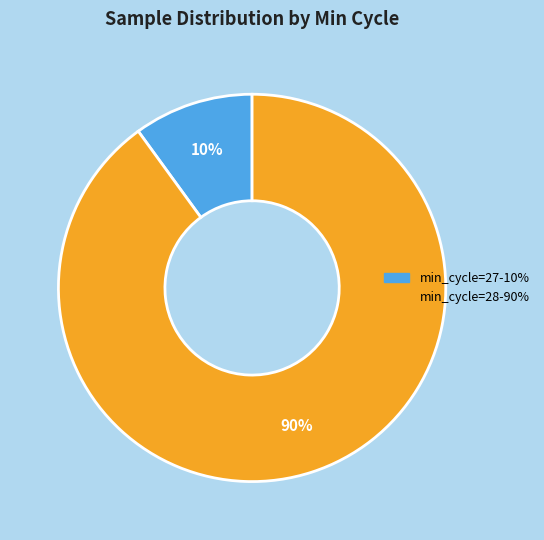

To the nearest percent, what is the average slice percentage?

50%